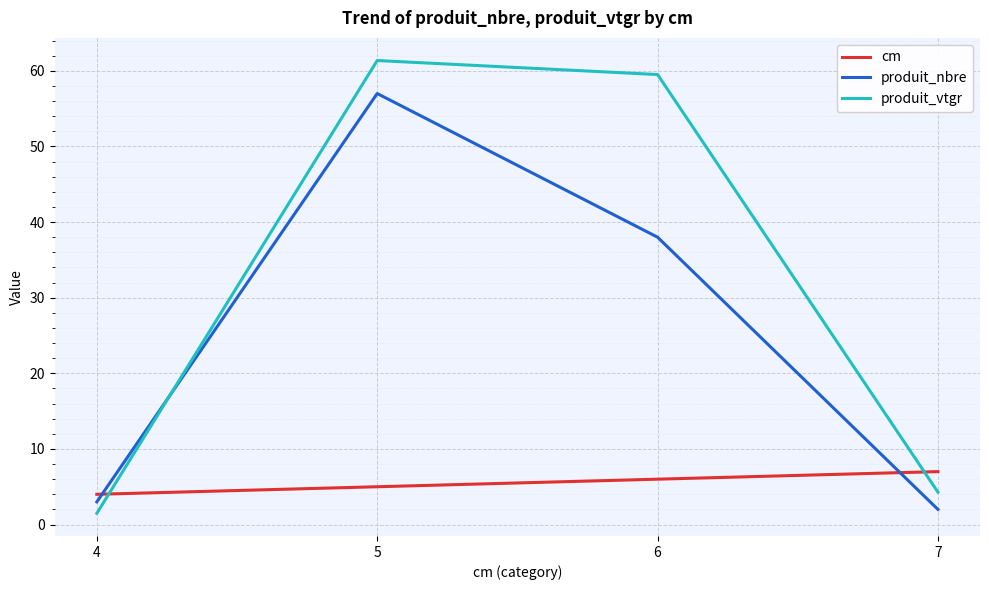

The produit_vtgr series shows 35.4 at 6. True or false?

False